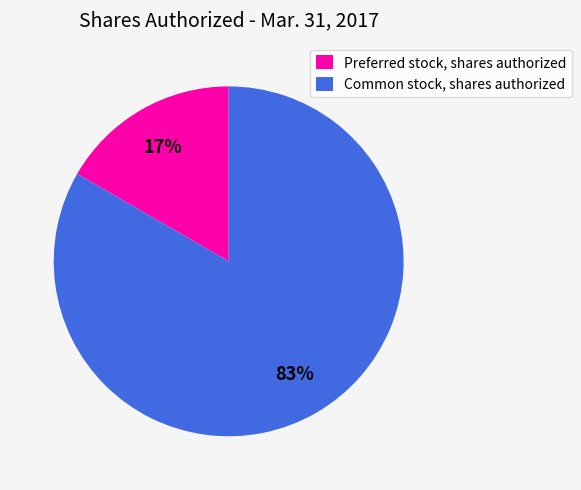

The Common stock, shares authorized slice represents 76% of the pie. True or false?

False